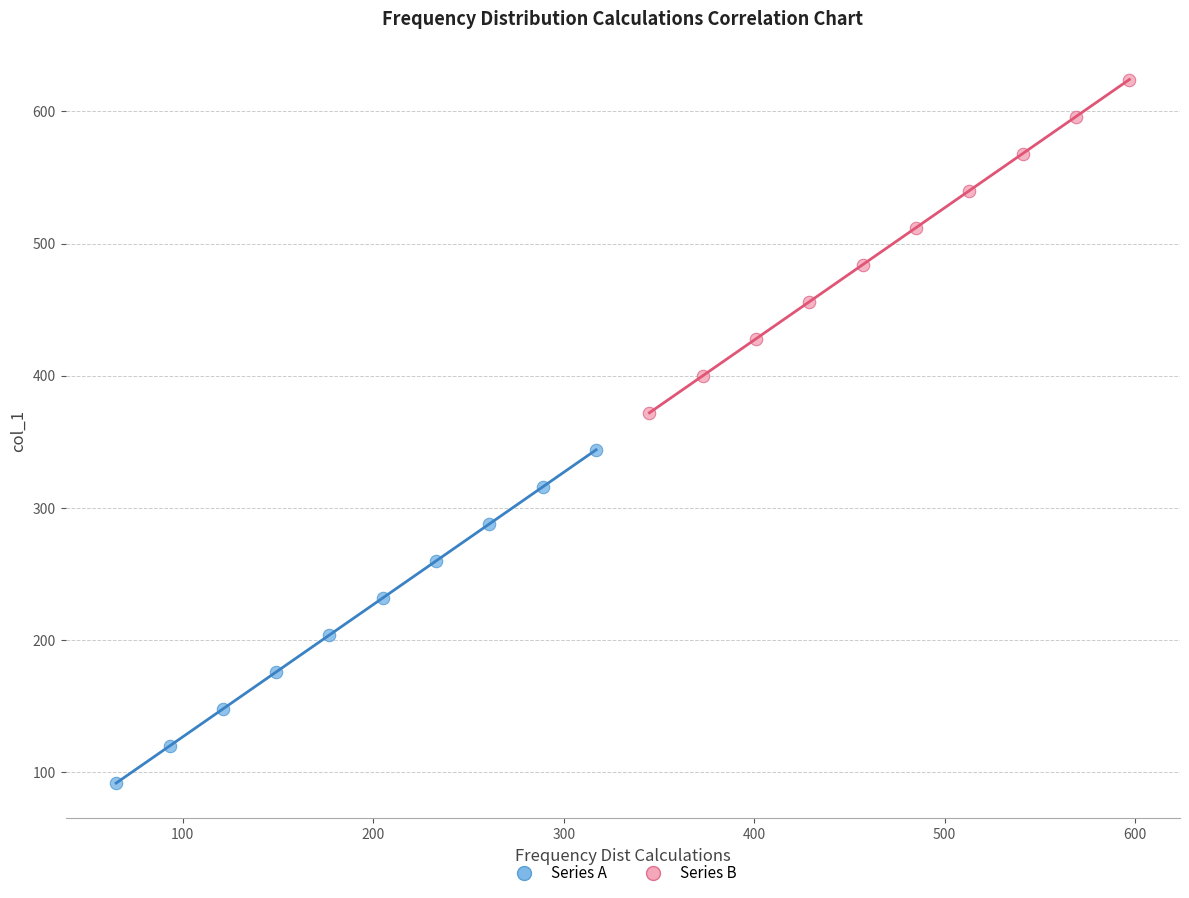

Which series reaches the minimum Y coordinate?

Series A